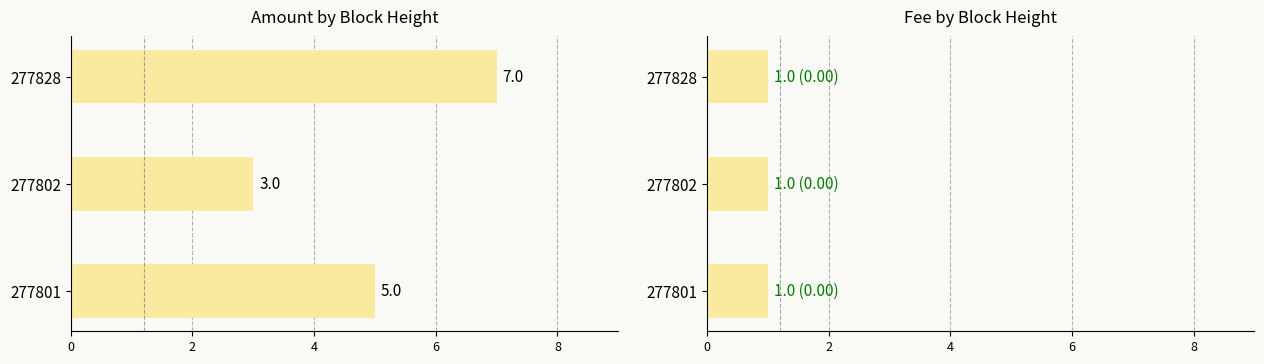

How many data points in Amount are above 5?

1